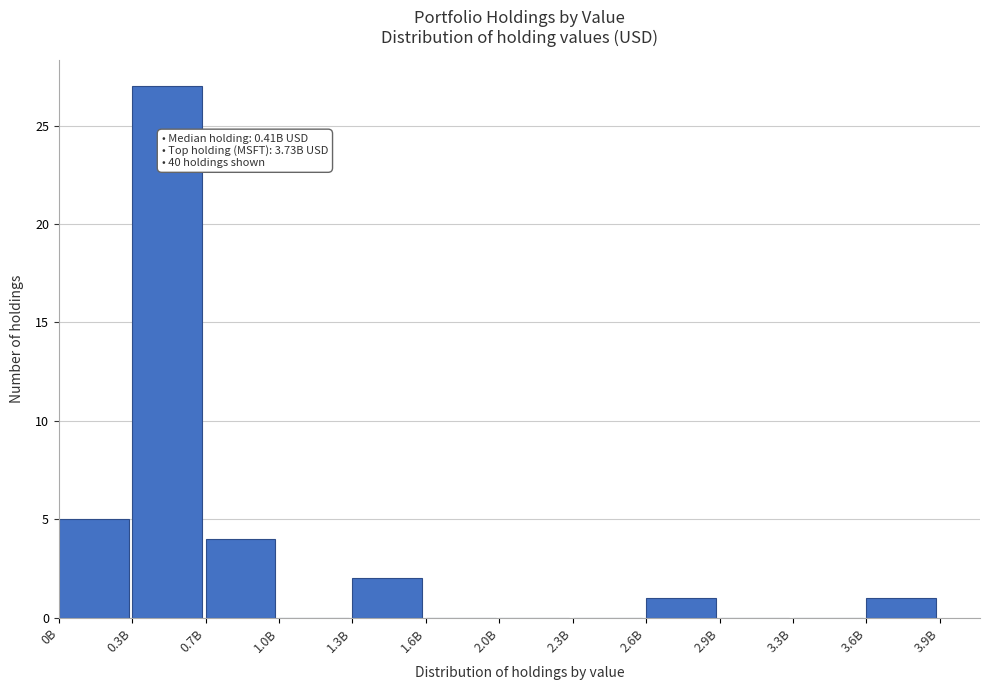

Reading left to right, transcribe all the data shown in this chart.

0B=5	0.3B=27	0.7B=4	1.0B=0	1.3B=2	1.6B=0	2.0B=0	2.3B=0	2.6B=1	2.9B=0	3.3B=0	3.6B=1